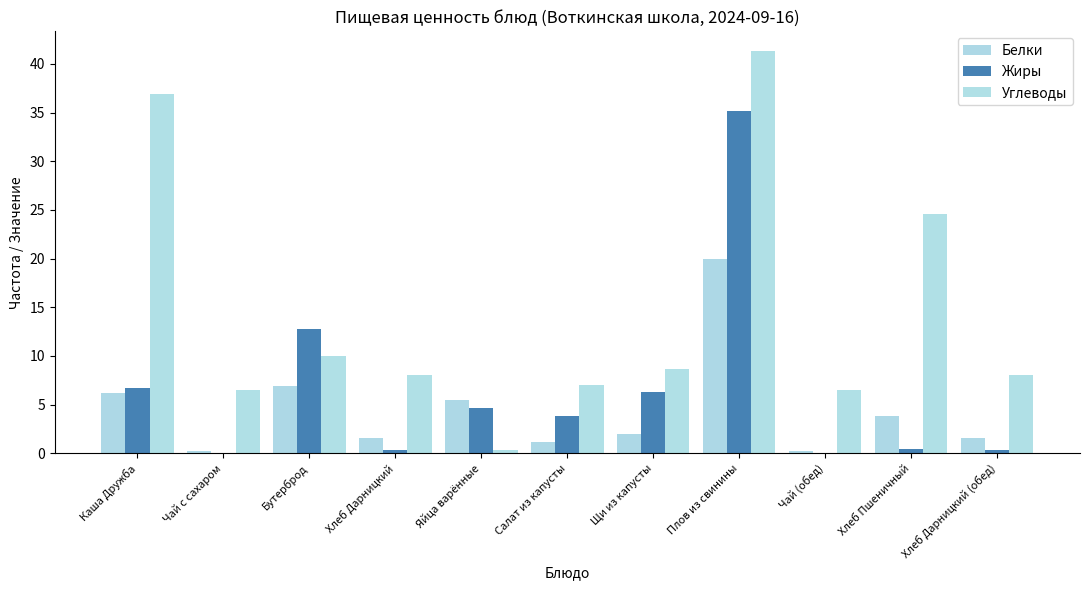

What is the value of the Белки bar at the 6th from the left?

1.2